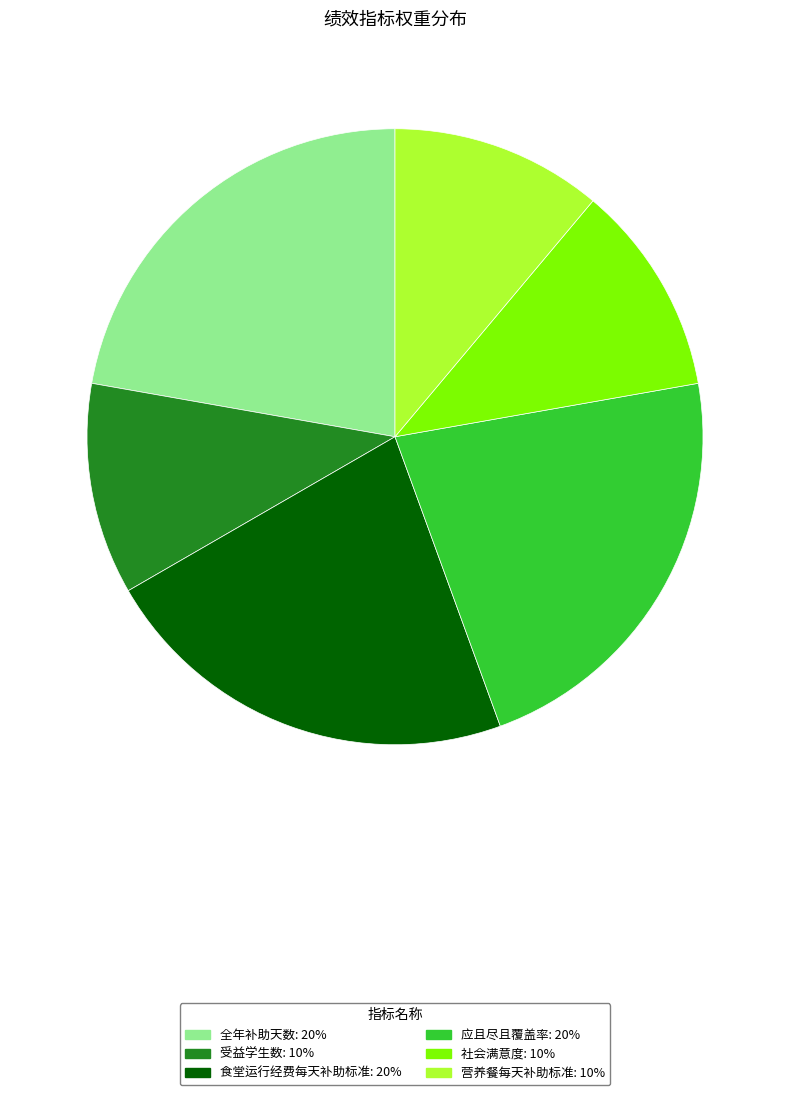

Do 营养餐每天补助标准 and 受益学生数 together represent more than half of the pie?

No